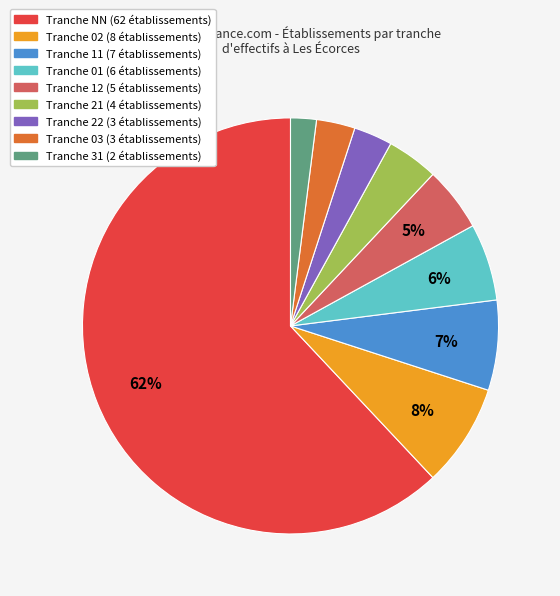

Is there a majority slice in this chart?

Yes